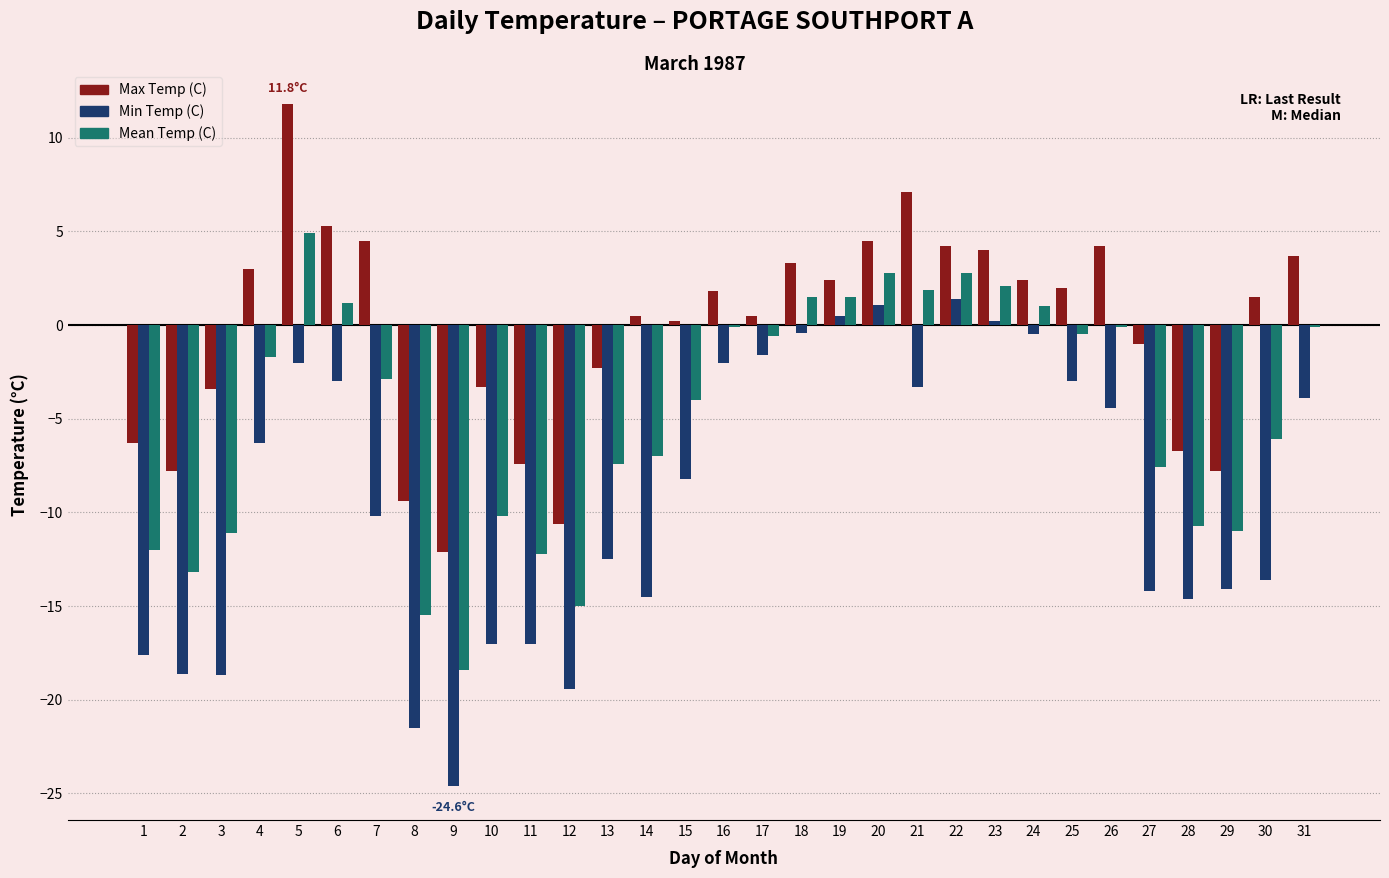

What is the sum of all Max Temp (C) values?

-11.2